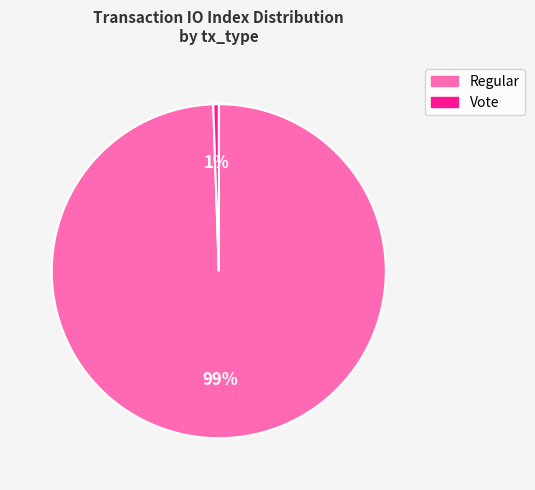

Which has a higher value, Regular or Vote?

Regular